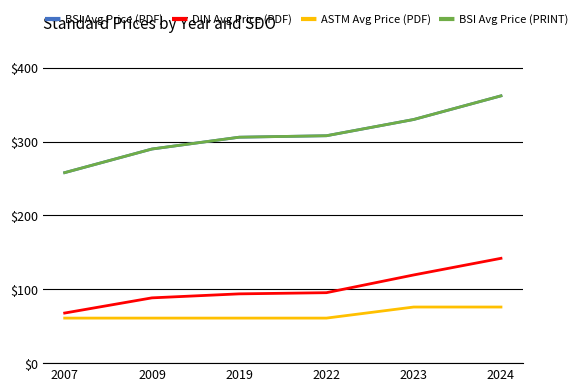

Reading left to right, extract all data points from this chart.

BSI Avg Price (PDF): 2007=258.0	2009=290.0	2019=306.0	2022=308.0	2023=330.0	2024=362.0
DIN Avg Price (PDF): 2007=67.8	2009=88.4	2019=93.8	2022=95.4	2023=119.4	2024=142.0
ASTM Avg Price (PDF): 2007=61.0	2009=61.0	2019=61.0	2022=61.0	2023=76.0	2024=76.0
BSI Avg Price (PRINT): 2007=258.0	2009=290.0	2019=306.0	2022=308.0	2023=330.0	2024=362.0